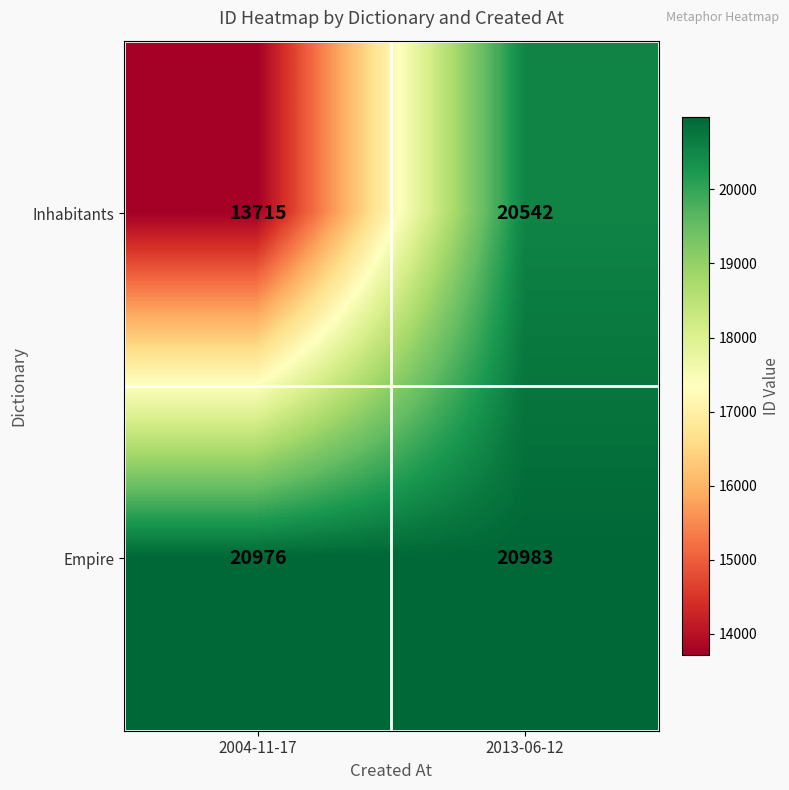

What is the difference between the highest and lowest values at 2004-11-17?

7261